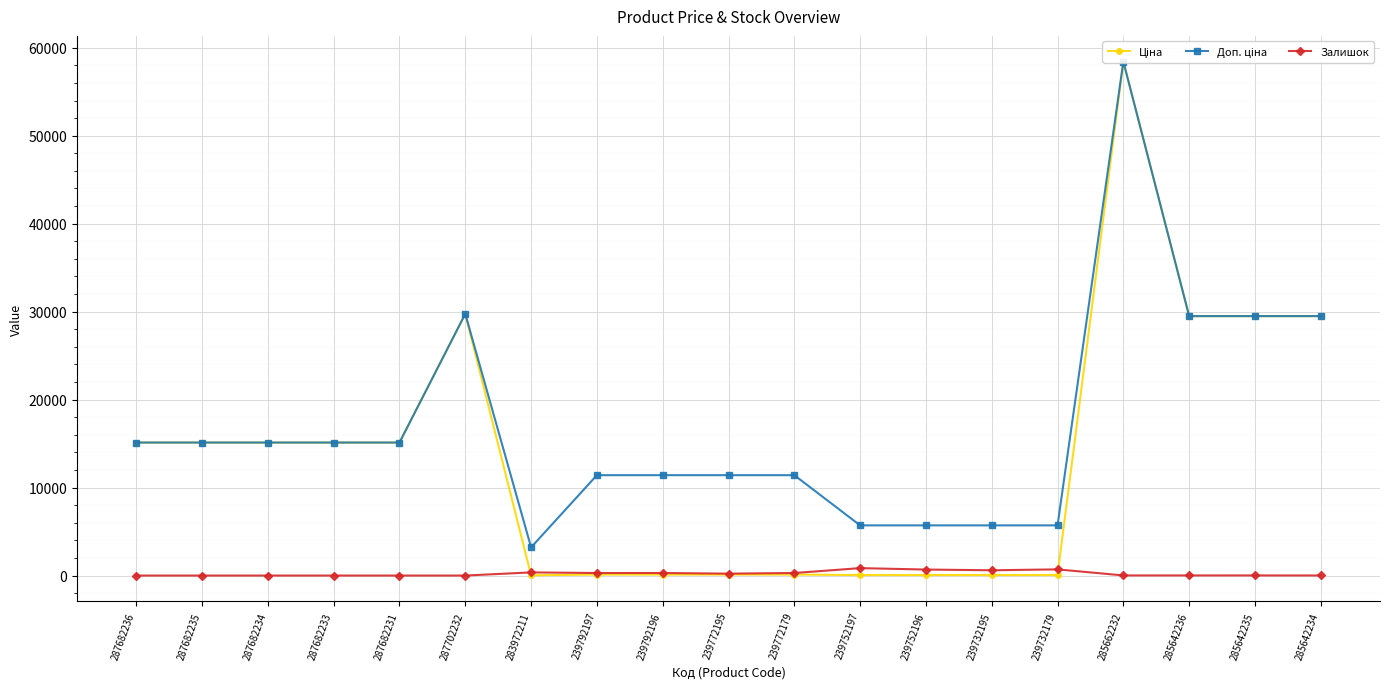

Which series has the largest range (max minus min)?

Ціна